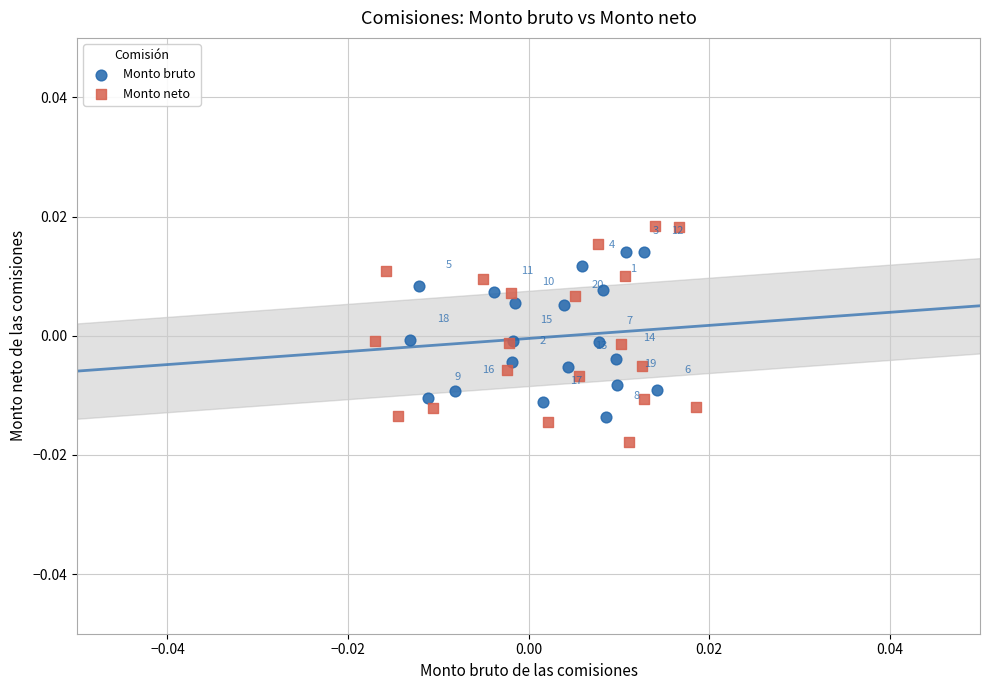

Which series reaches the maximum Y coordinate?

Monto neto